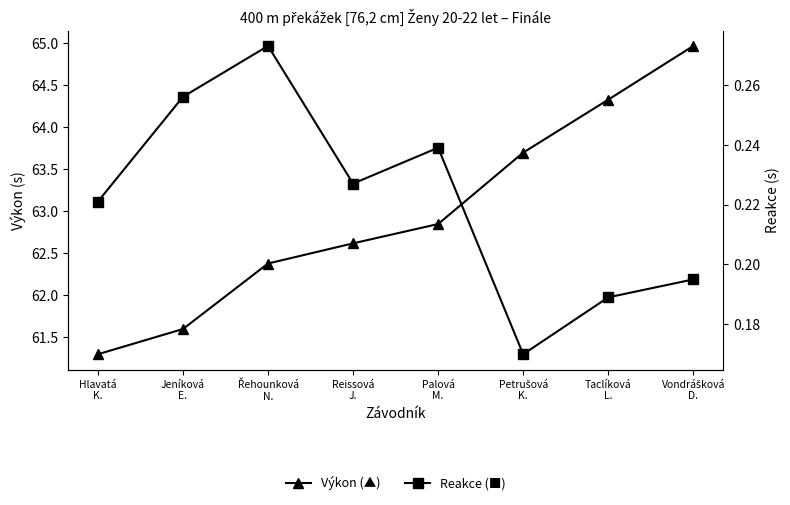

What is the value of the Výkon (▲) point at the 1st from the left?

61.3